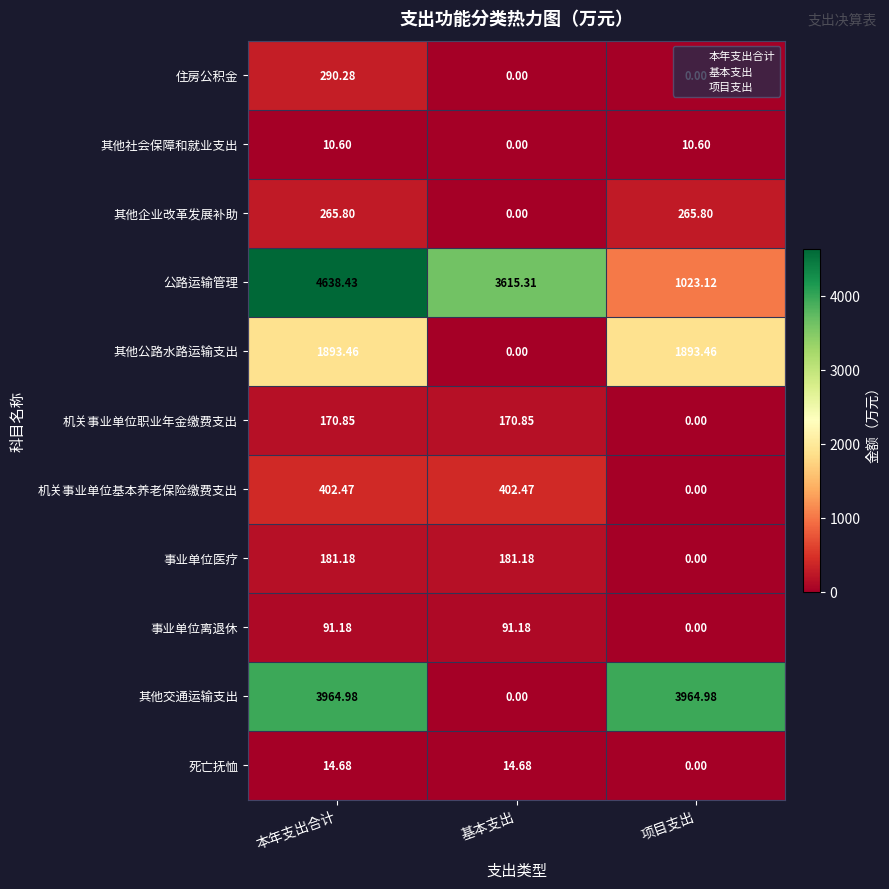

Which series changed the most between 本年支出合计 and 基本支出?

其他交通运输支出